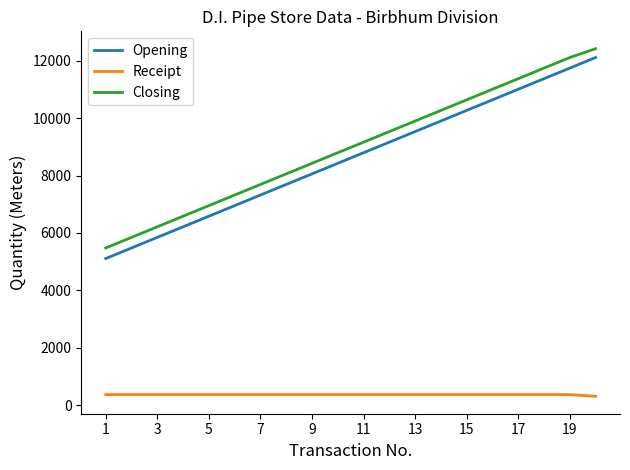

Which series has the widest spread of values?

Opening